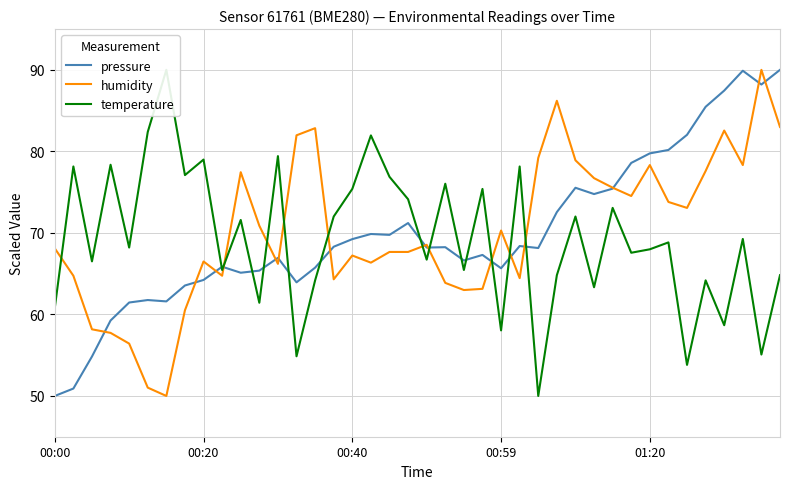

Reading left to right, list all the values displayed in this chart.

pressure: 50.0	50.9	54.8	59.3	61.5	61.8	61.6	63.5	64.2	65.9	65.1	65.4	66.9	63.9	65.7	68.3	69.2	69.9	69.8	71.2	68.2	68.2	66.6	67.3	65.7	68.4	68.1	72.6	75.5	74.8	75.4	78.6	79.8	80.2	82.0	85.5	87.5	89.9	88.2	90.0
humidity: 68.1	64.7	58.2	57.7	56.4	51.0	50.0	60.5	66.5	64.7	77.4	70.9	66.2	82.0	82.8	64.3	67.2	66.4	67.7	67.7	68.5	63.9	63.0	63.1	70.3	64.5	79.2	86.2	78.9	76.7	75.5	74.5	78.3	73.8	73.1	77.6	82.6	78.3	90.0	83.0
temperature: 60.8	78.1	66.5	78.4	68.2	82.4	90.0	77.1	79.0	65.4	71.6	61.4	79.4	54.9	64.2	72.0	75.4	82.0	76.9	74.1	66.7	76.0	65.4	75.4	58.0	78.1	50.0	64.8	72.0	63.3	73.1	67.6	68.0	68.8	53.8	64.2	58.7	69.3	55.1	64.8